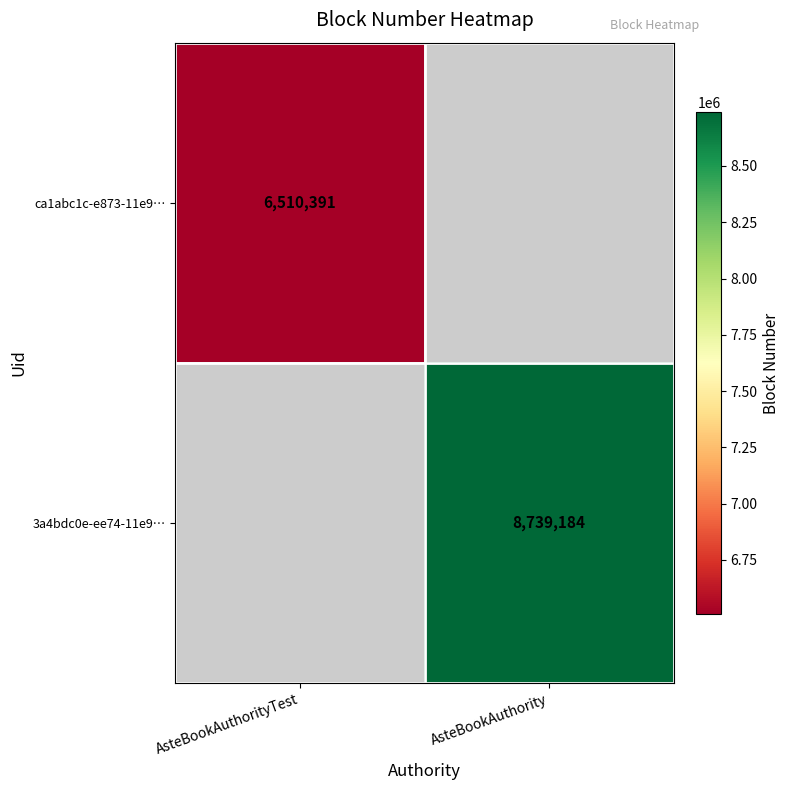

The 3a4bdc0e-ee74-11e9… series shows 8739184 at AsteBookAuthority. True or false?

True